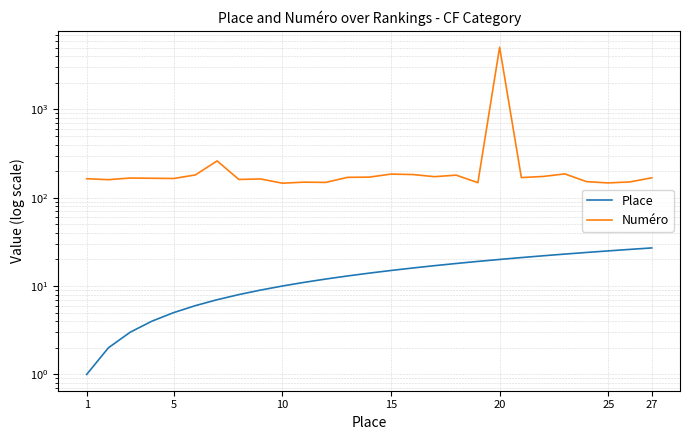

At which label does Place reach its minimum?

1